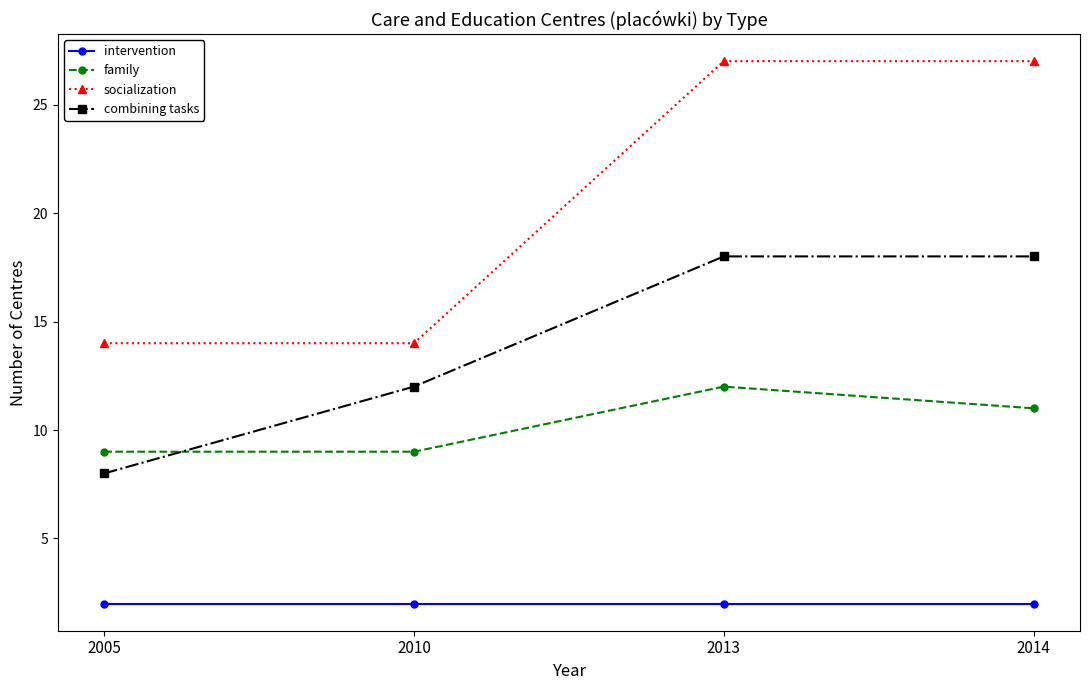

What is the minimum value for family?

9